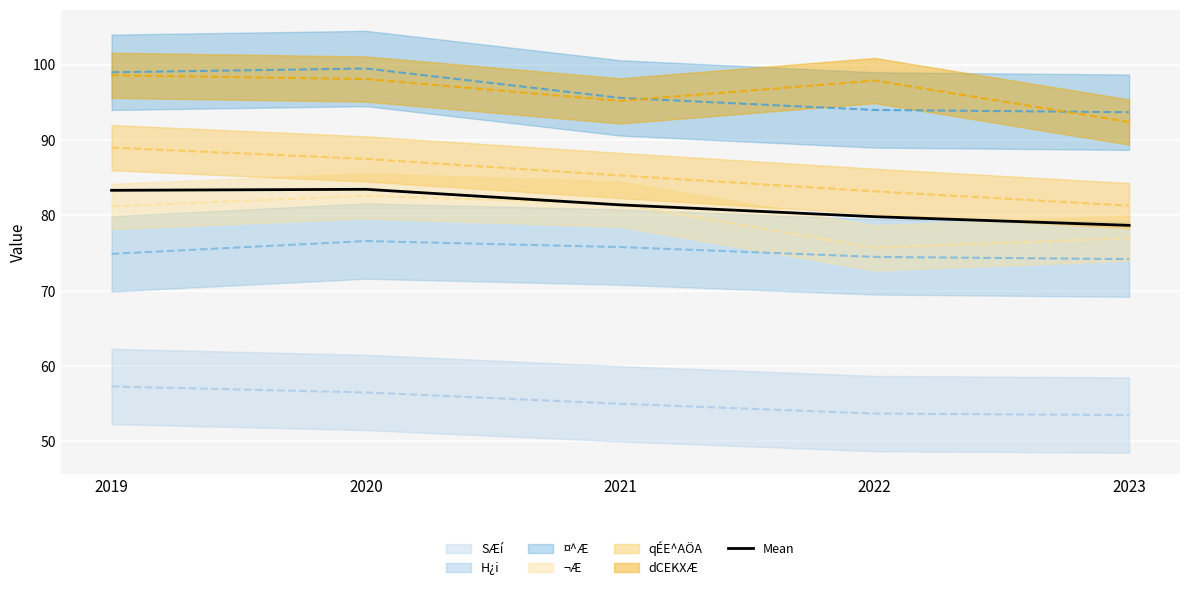

What is the value of the 3rd point from the left?

81.4